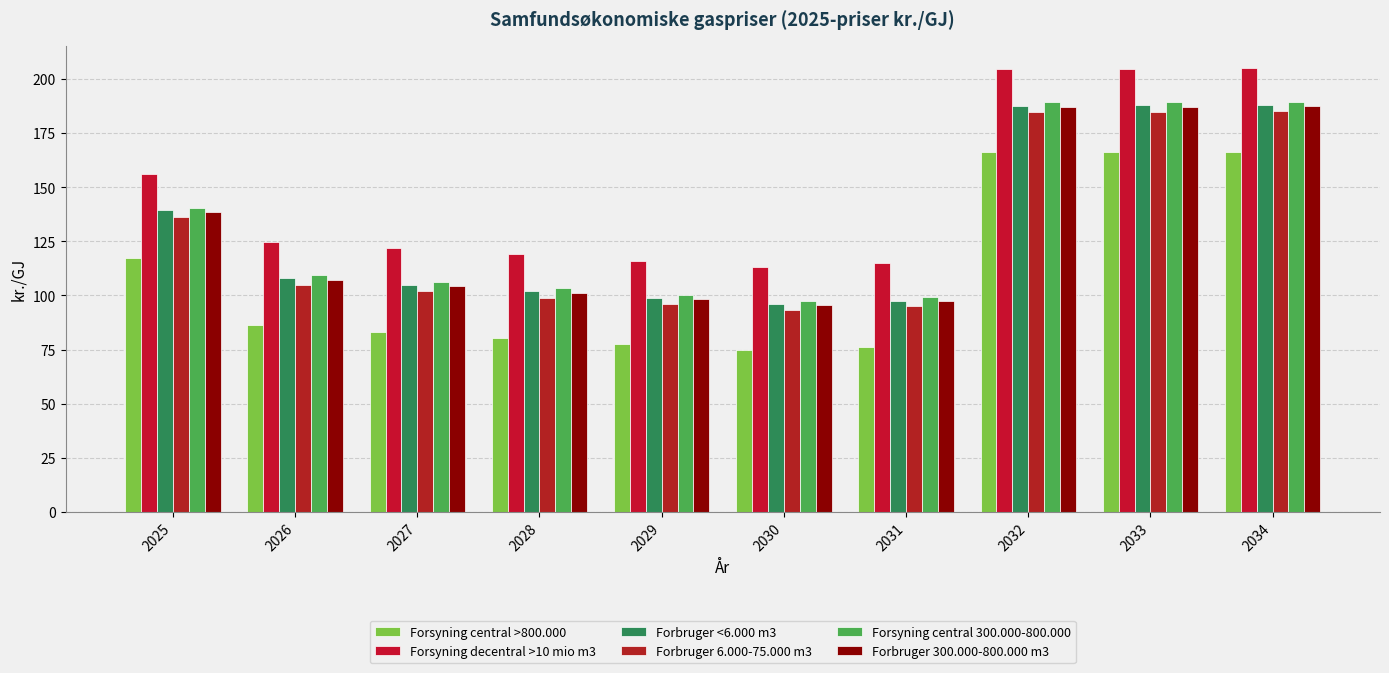

Reading left to right, transcribe all the data shown in this chart.

Forsyning central >800.000: 117.1	86.1	83.1	80.2	77.4	74.7	76.4	166.1	166.1	166.1
Forsyning decentral >10 mio m3: 156.0	124.7	121.7	118.9	116.0	113.2	114.9	204.7	204.7	205.0
Forbruger <6.000 m3: 139.6	108.1	104.9	101.8	98.8	95.9	97.6	187.5	187.7	188.0
Forbruger 6.000-75.000 m3: 136.2	104.9	101.9	99.0	96.1	93.3	95.0	184.8	184.9	185.1
Forsyning central 300.000-800.000: 140.5	109.2	106.2	103.3	100.4	97.6	99.3	189.1	189.2	189.4
Forbruger 300.000-800.000 m3: 138.5	107.2	104.2	101.3	98.5	95.7	97.4	187.2	187.2	187.5